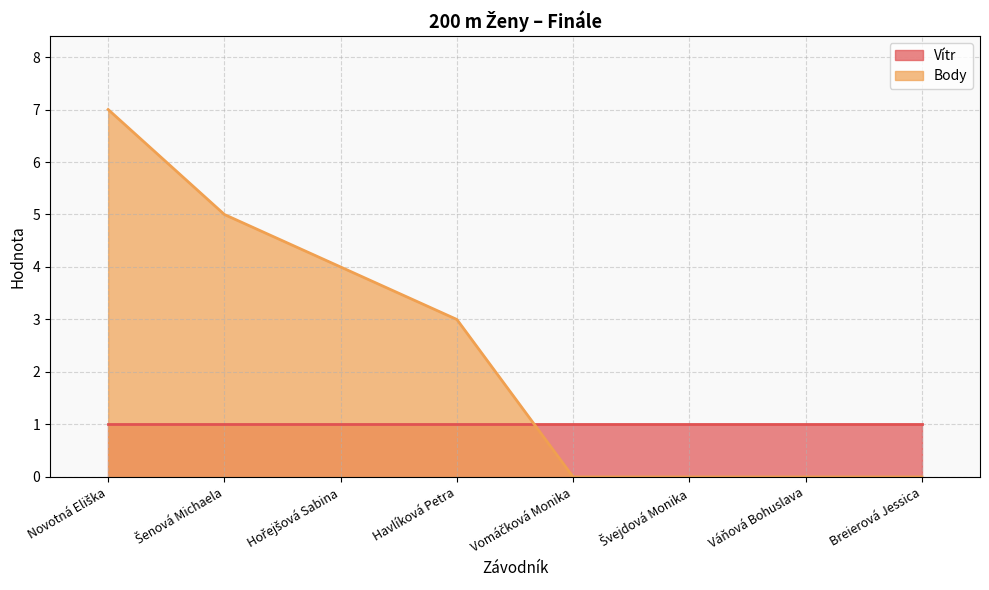

Which label corresponds to the smallest value in the chart?

Vomáčková Monika